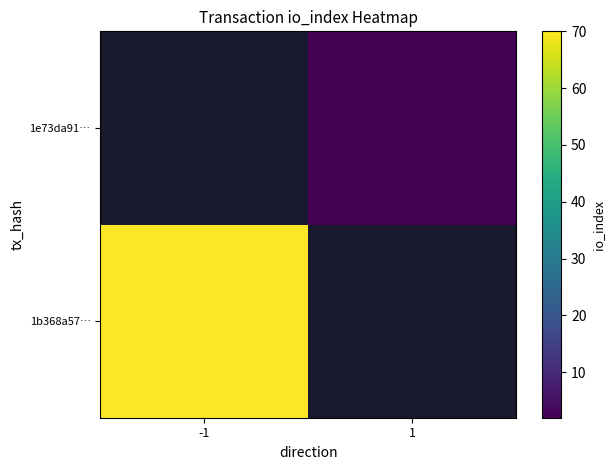

Is it true that 1e73da91… equals 0.6 at 1?

False